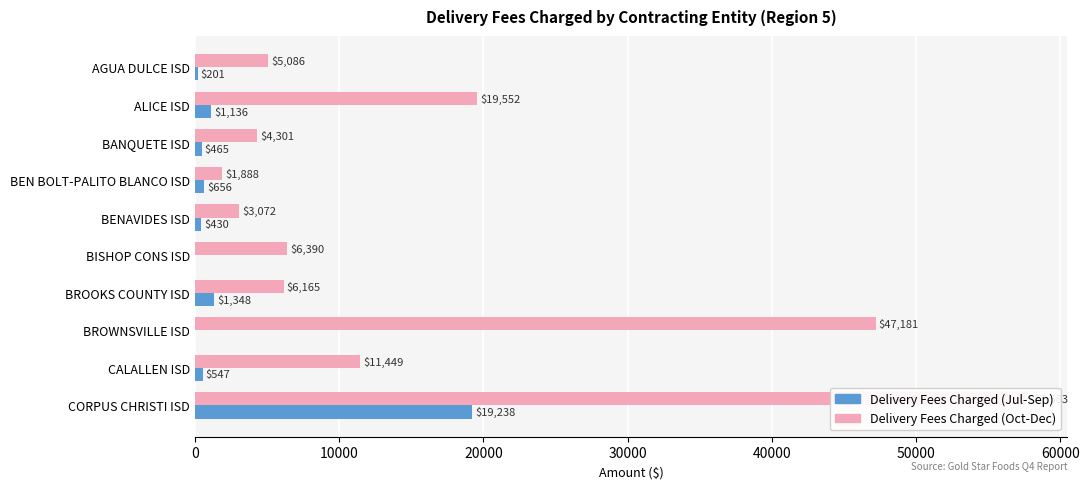

Which series has the widest spread of values?

Delivery Fees Charged (Oct-Dec)